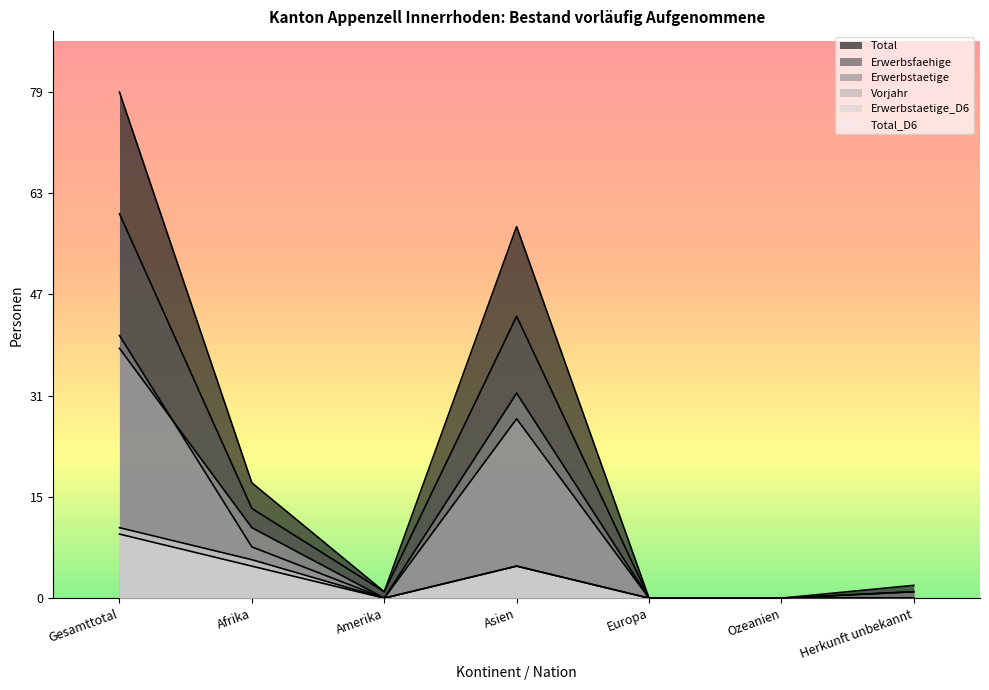

What is the label of the 3rd point from the left?

Amerika